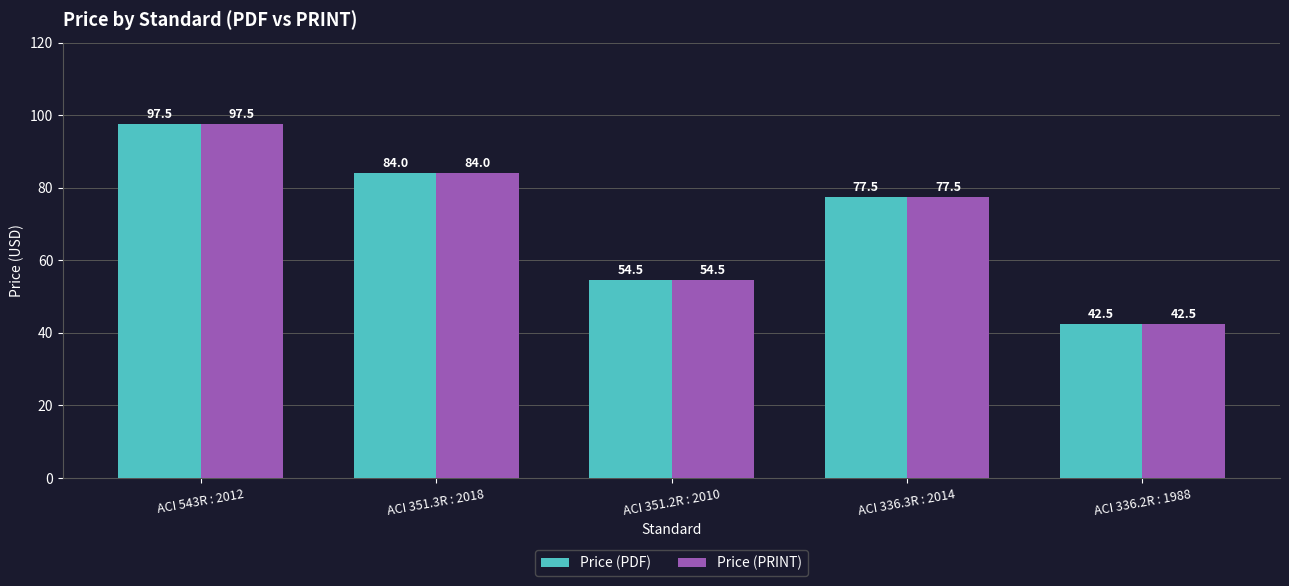

What is the value of the Price (PDF) bar at the 4th from the left?

77.5